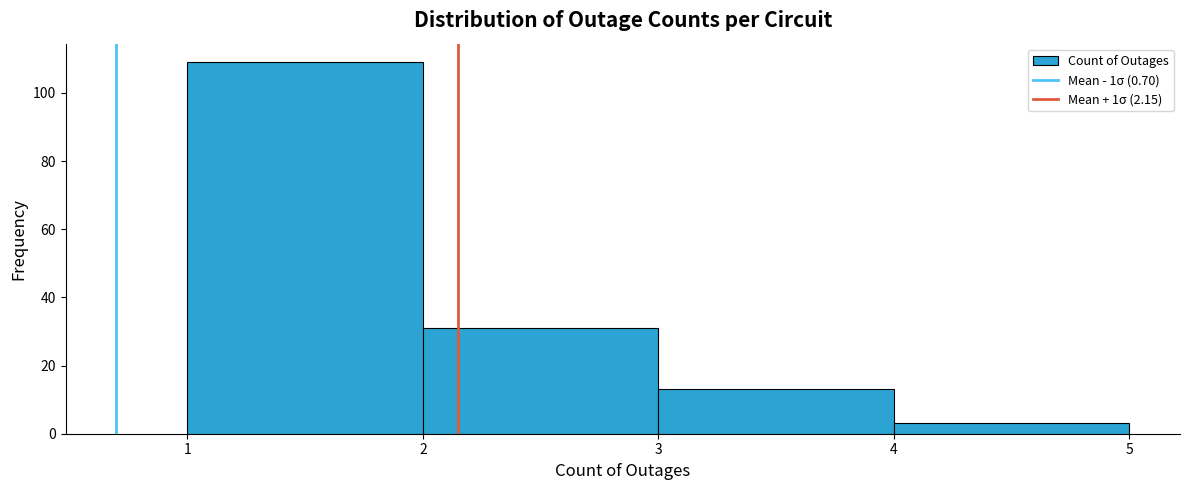

Which range on the x-axis has the tallest bar?

1 to 2